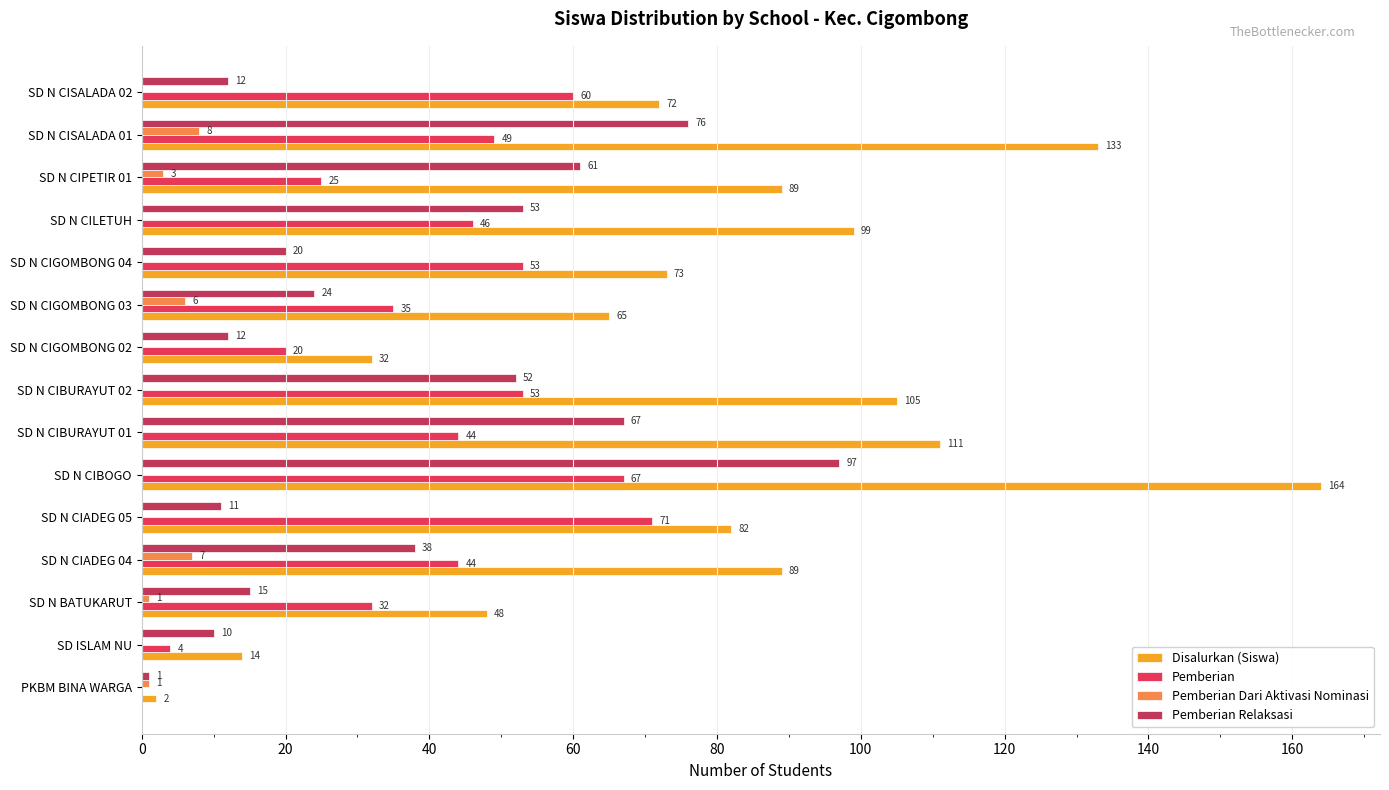

How many positive values does the Pemberian series have?

14